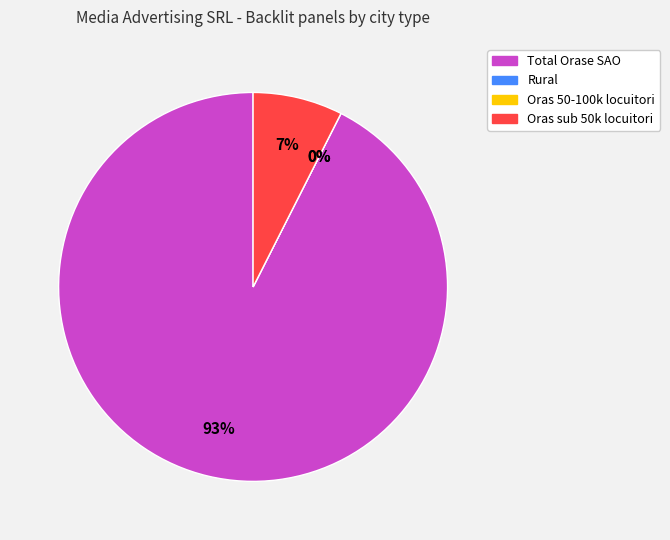

Is there a majority slice in this chart?

Yes